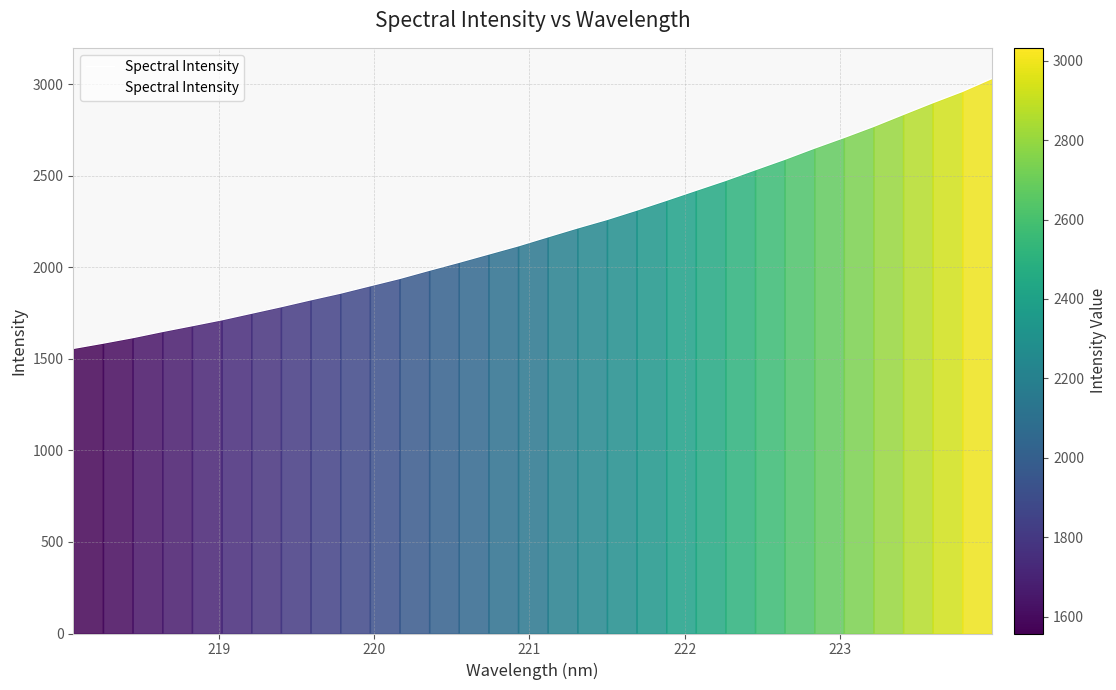

What is the greatest value displayed?

3032.3